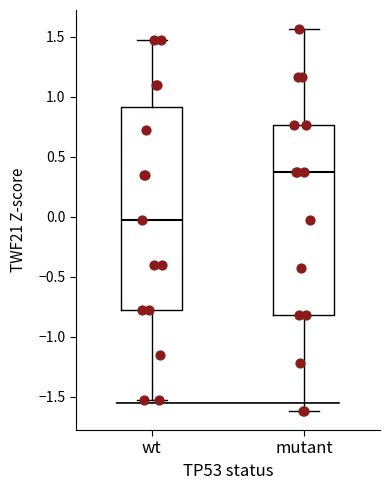

Where does the upper whisker of the box for mutant end on the y-axis? The values are not printed on the chart, so give them approximately, as read against the axis.

1.55